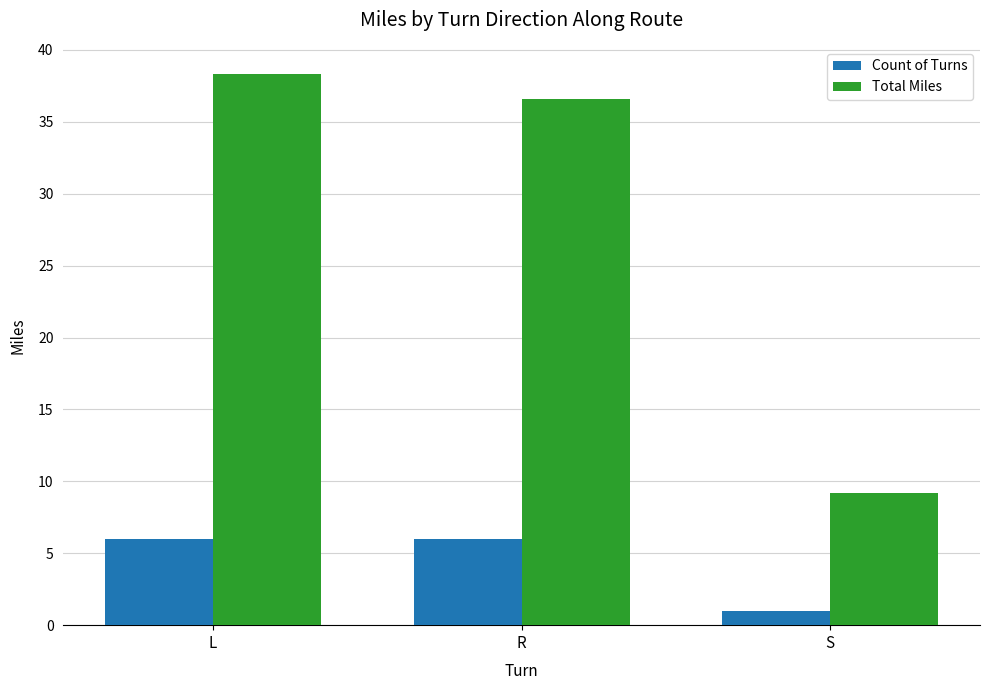

What is the total value across all series at R?

42.6